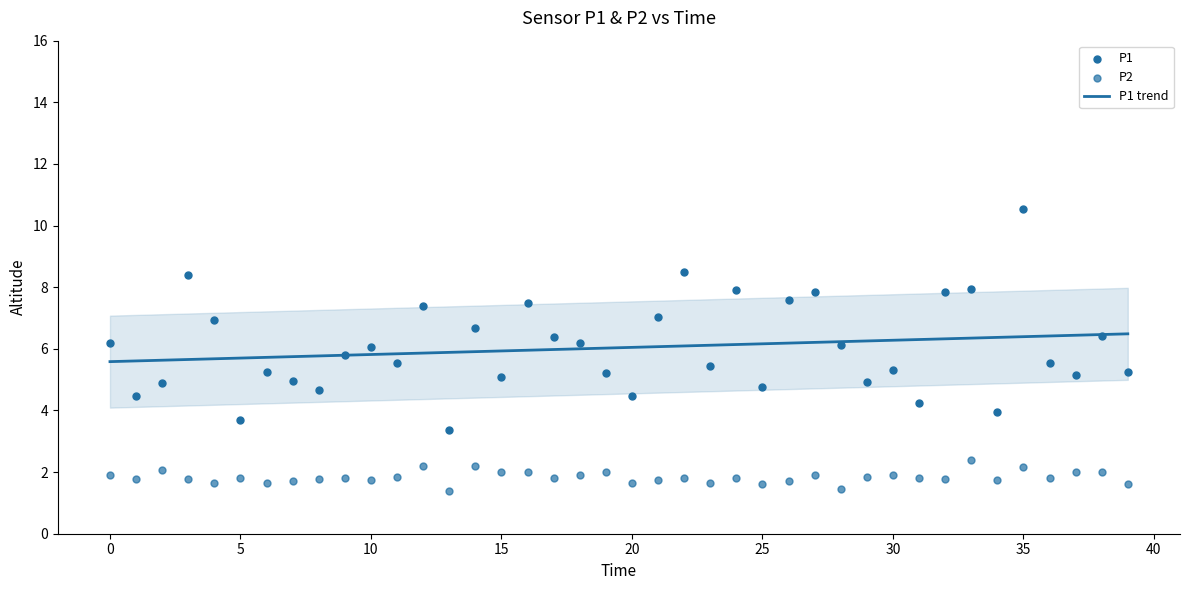

Which series reaches the maximum Y coordinate?

P1